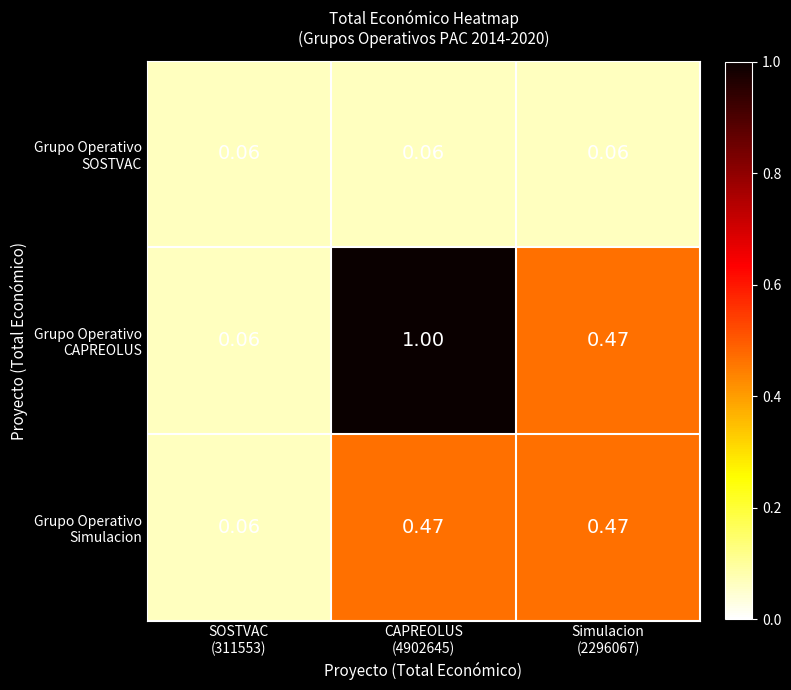

At which category is the sum across all series the highest?

CAPREOLUS
(4902645)